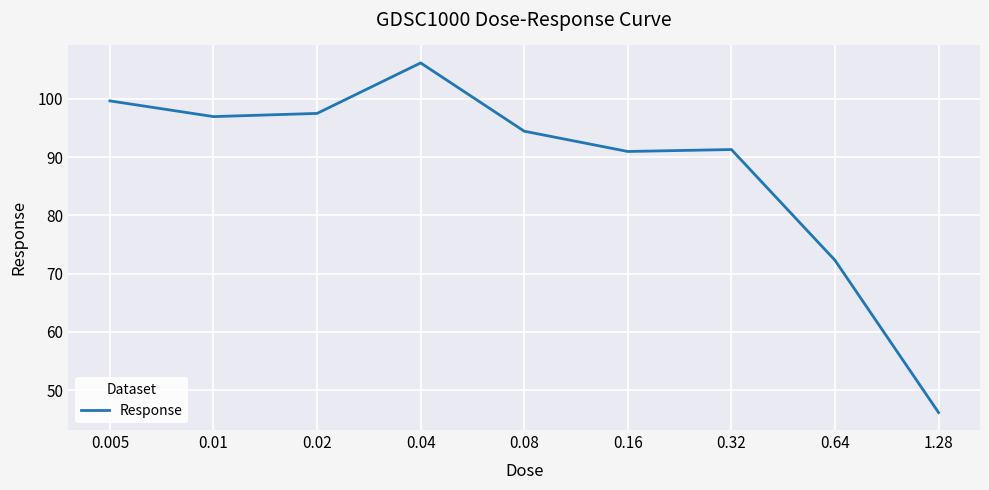

Reading left to right, what are all the values shown in this chart?

99.6	97.0	97.5	106.2	94.4	91.0	91.3	72.3	46.2